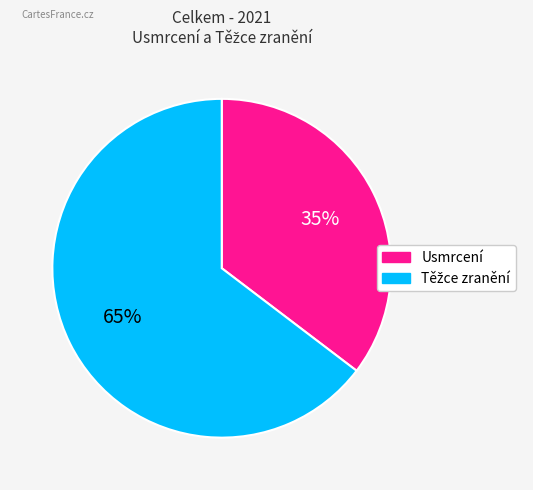

True or false: Usmrcení accounts for 24% of the total.

False